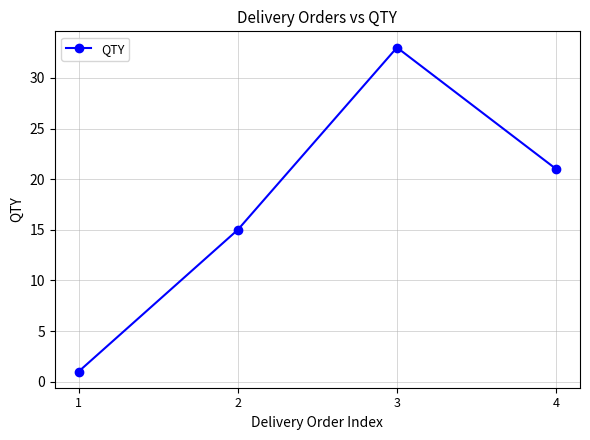

Which has a higher value, 3 or 1?

3